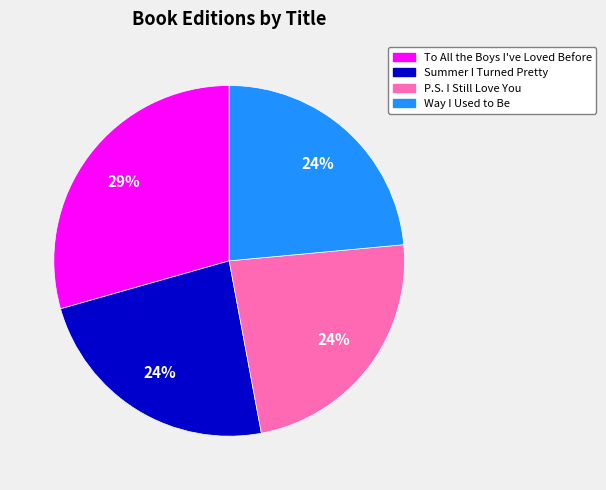

Is it true that To All the Boys I've Loved Before is 29% of the pie?

True